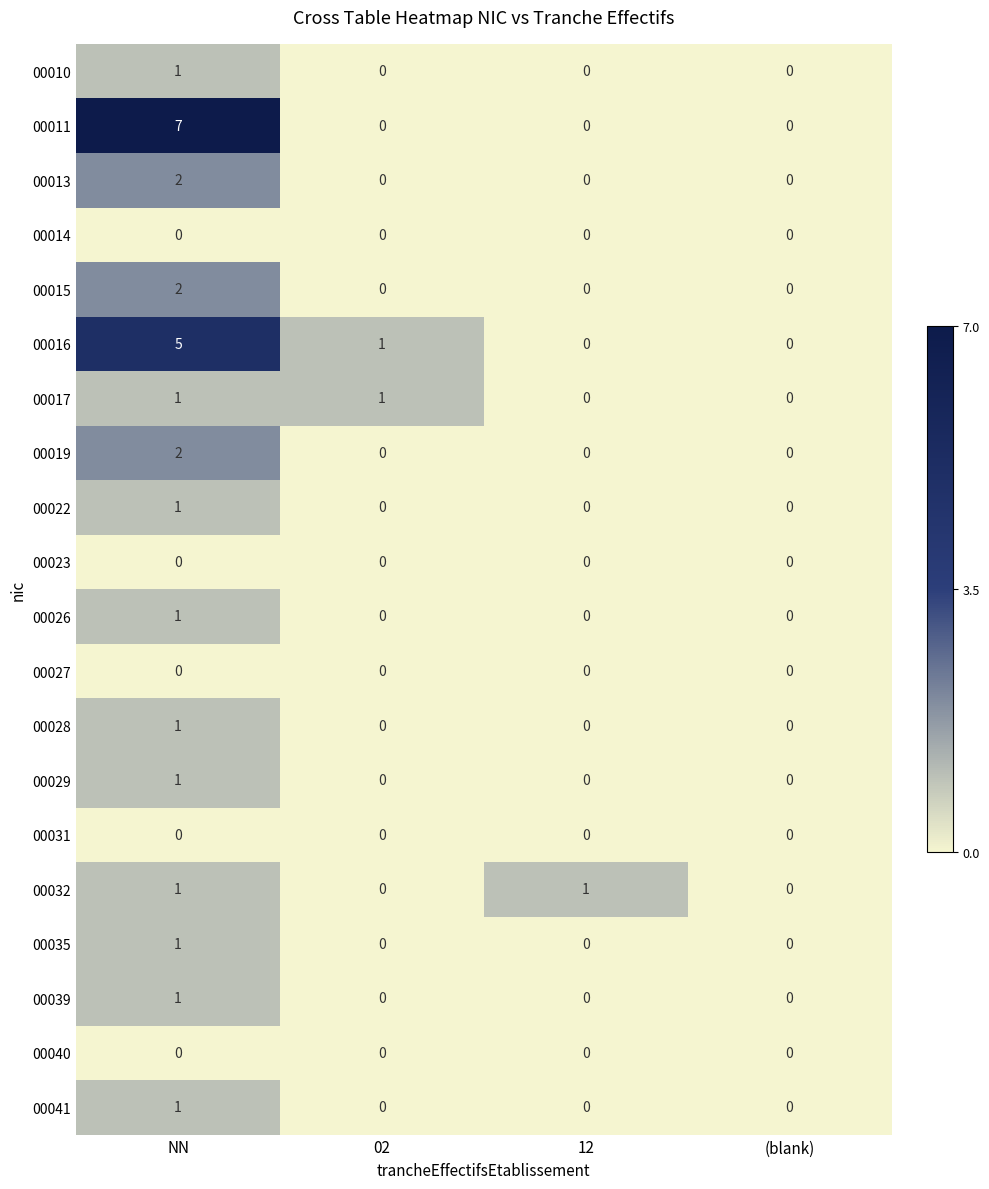

What is the greatest value displayed?

7